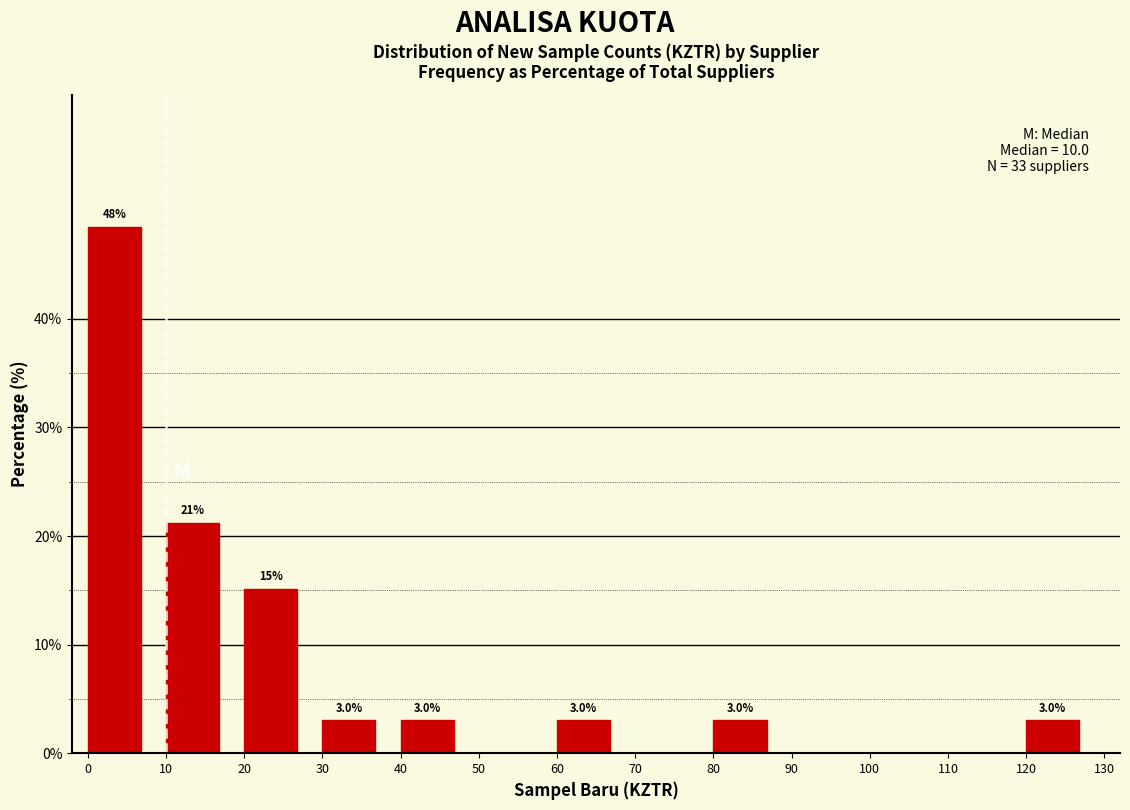

Which range on the x-axis has the tallest bar?

0 to 10